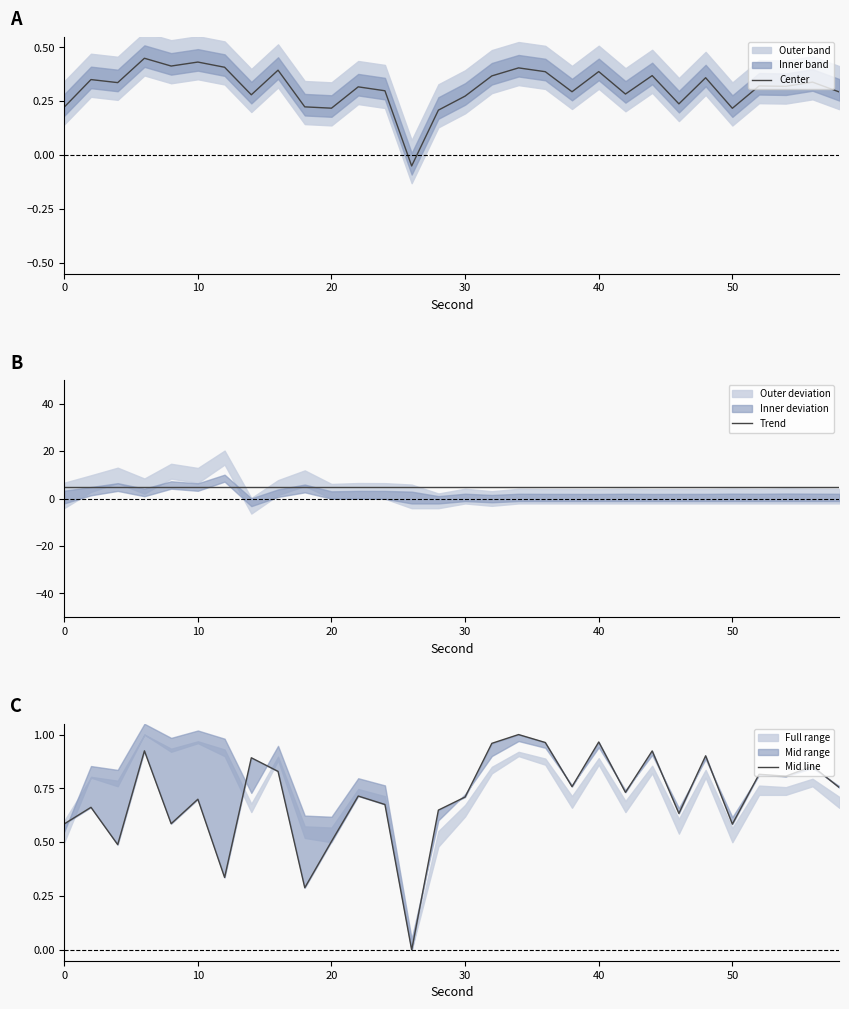

Is it true that Center equals 0.3 at 50?

False